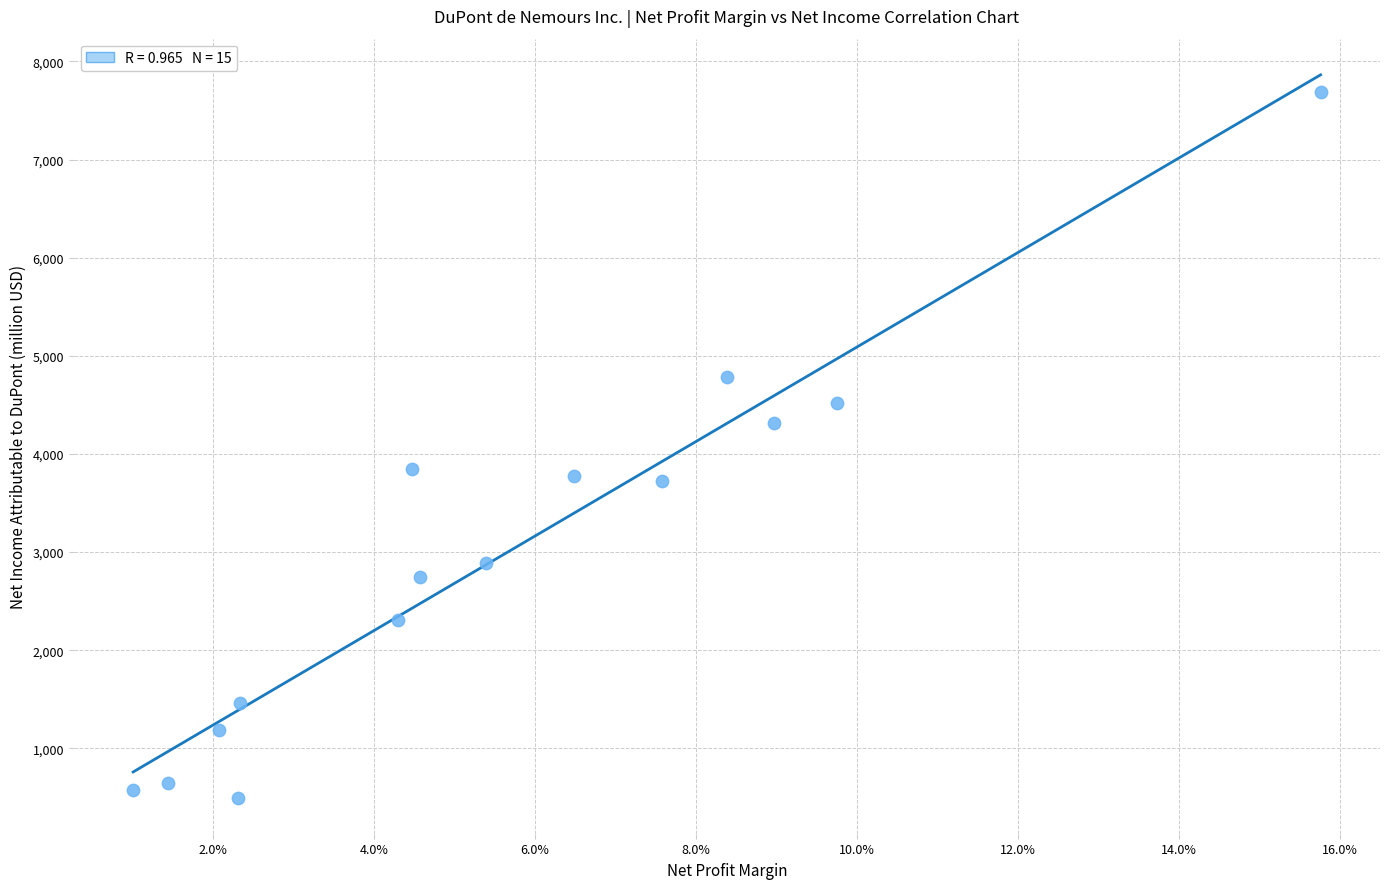

What is the range of Y values (max minus min)?

7187